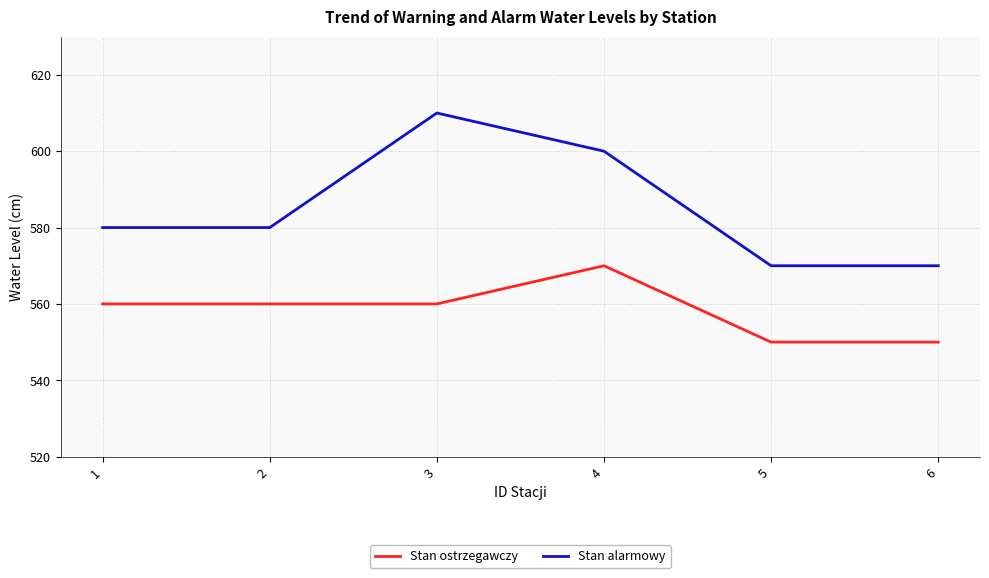

Rank the series by their average value, from lowest to highest.

Stan ostrzegawczy, Stan alarmowy